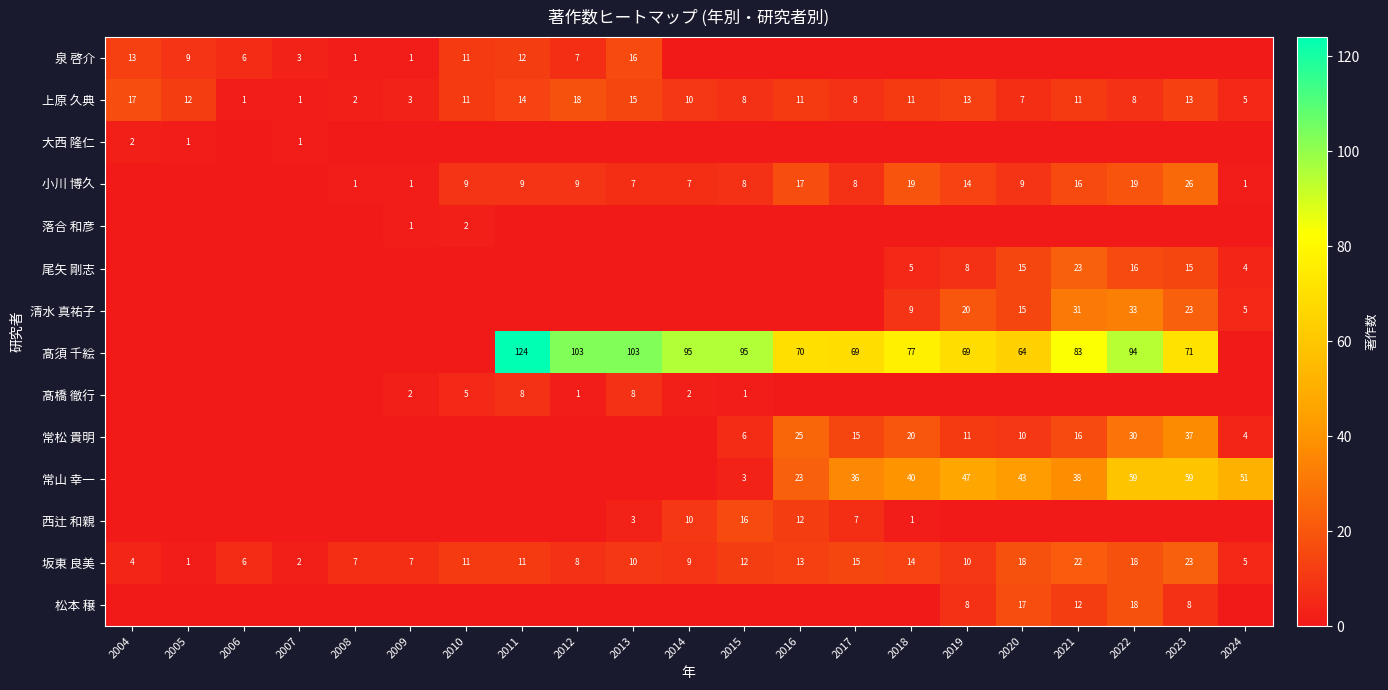

True or false: 上原 久典 has a value of 11 at 2016.

True